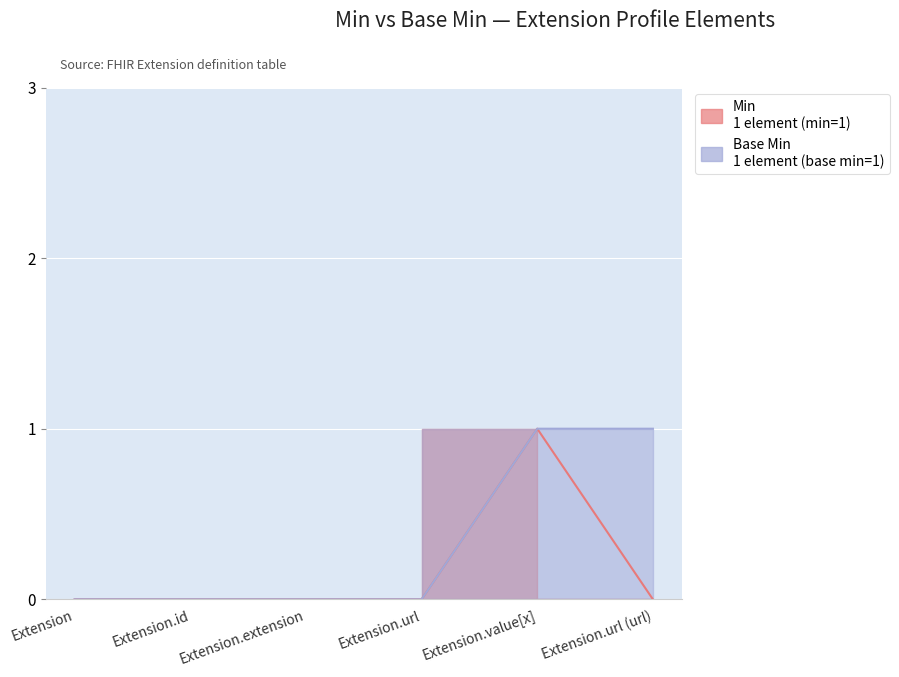

Which has a higher value, Extension.value[x] or Extension?

Extension.value[x]